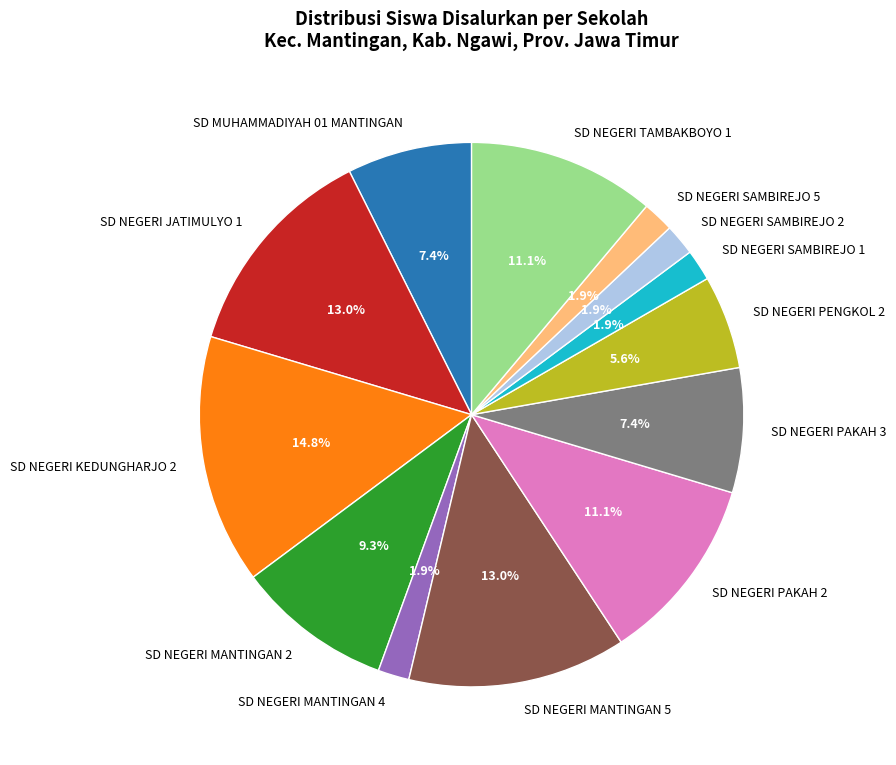

Which slice is the largest?

SD NEGERI KEDUNGHARJO 2